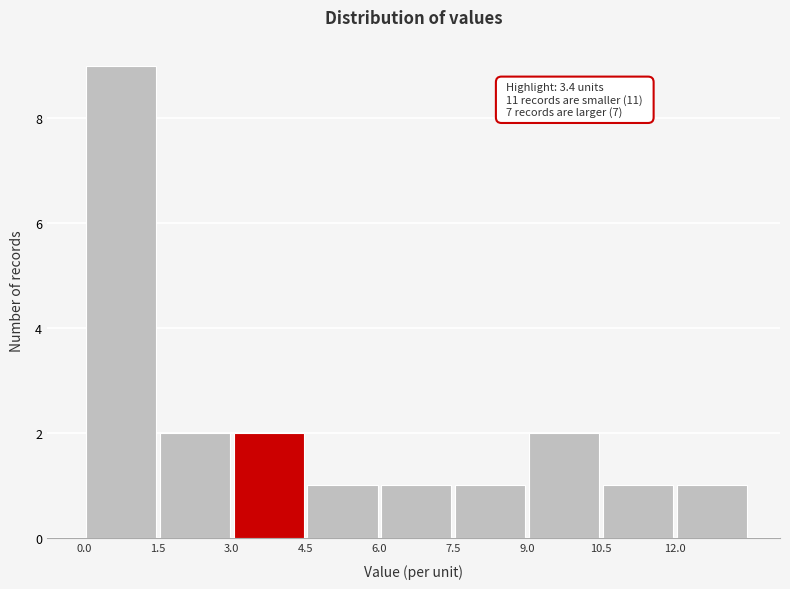

Which range on the x-axis has the tallest bar?

0.0 to 1.5